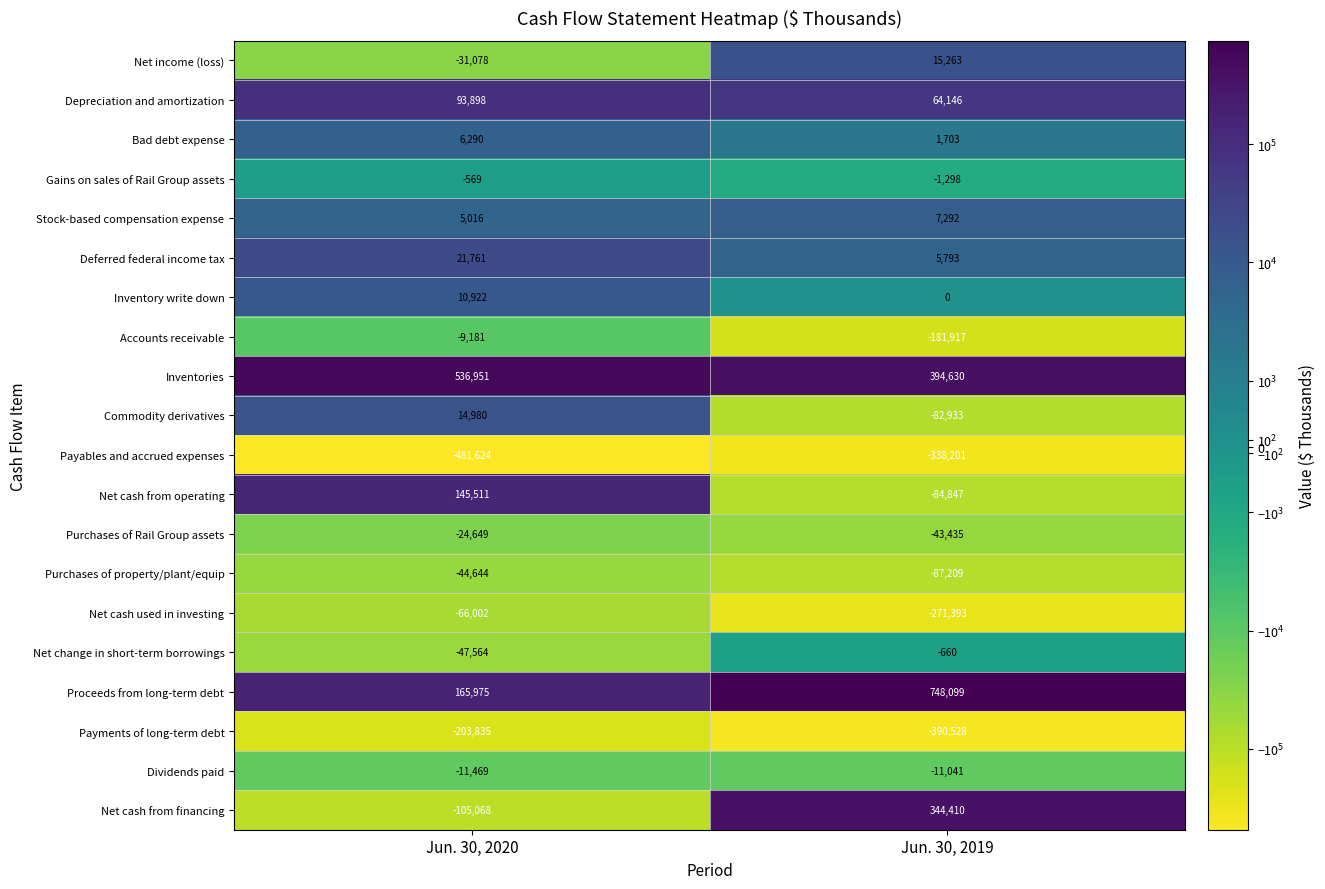

Which series changed the most between Jun. 30, 2020 and Jun. 30, 2019?

Proceeds from long-term debt